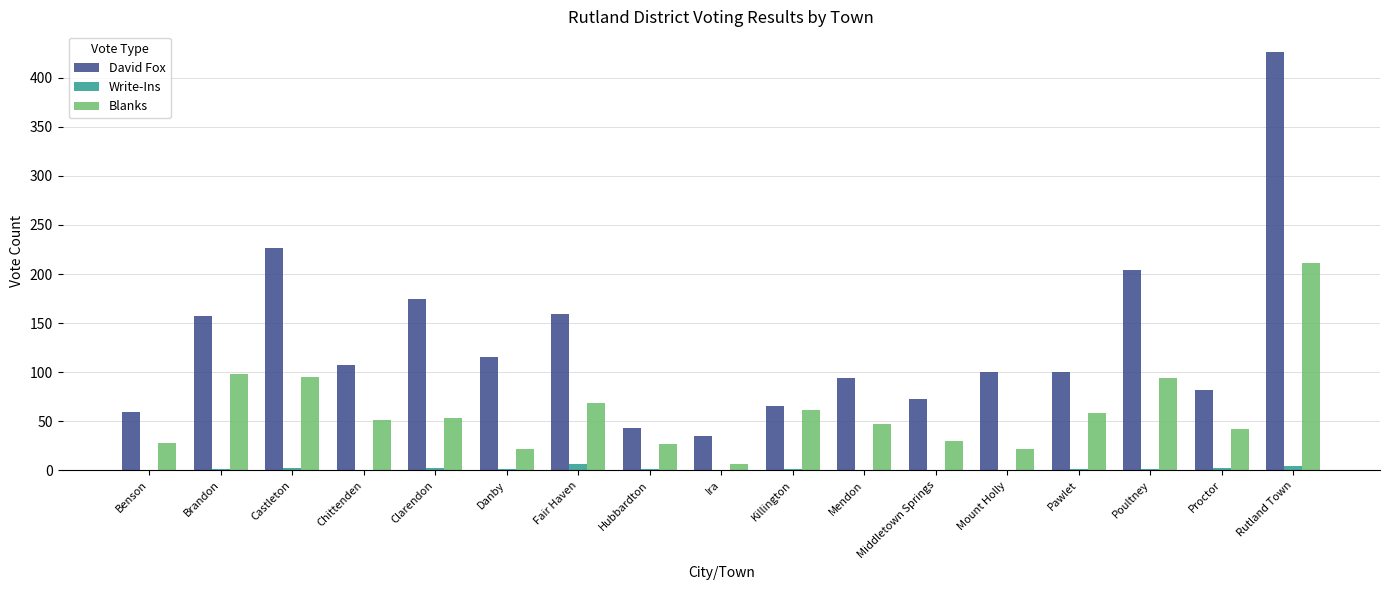

Which series has the largest range (max minus min)?

David Fox